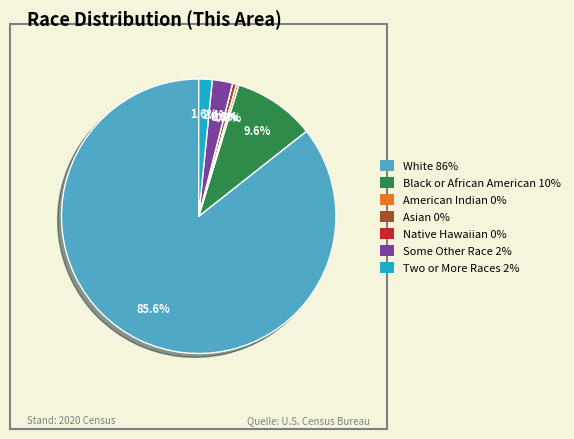

Is it true that White alone is 86% of the pie?

True